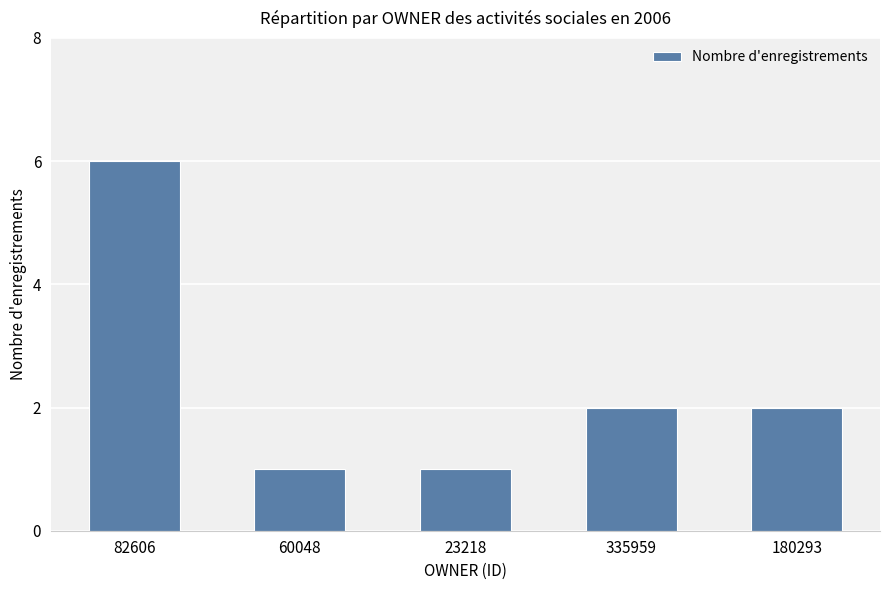

How many bars are there in total?

5